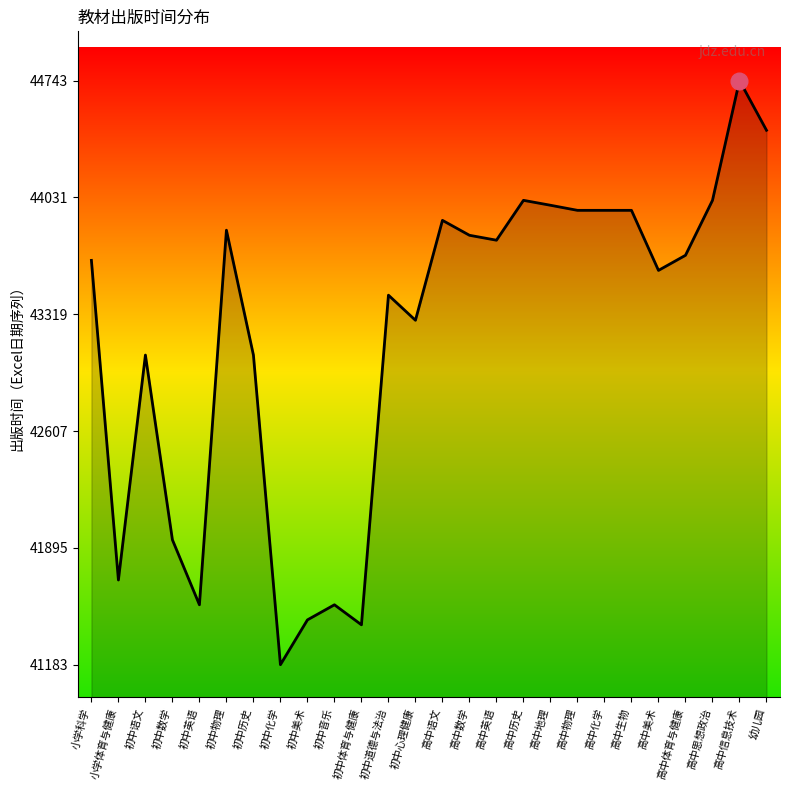

True or false: the data shows 19825 at 初中历史.

False